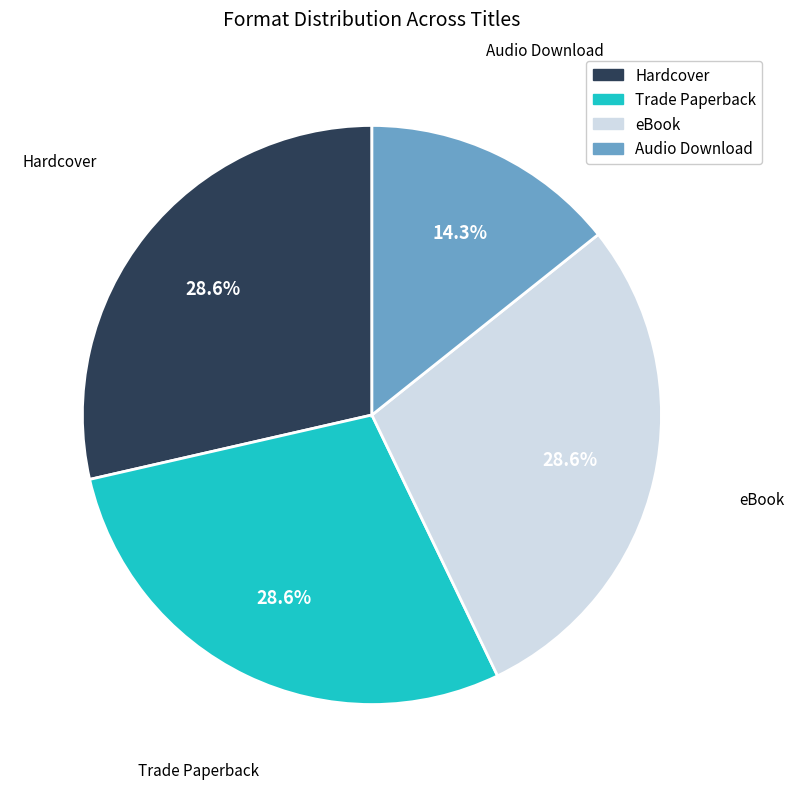

Does eBook account for over 50% of the chart?

No